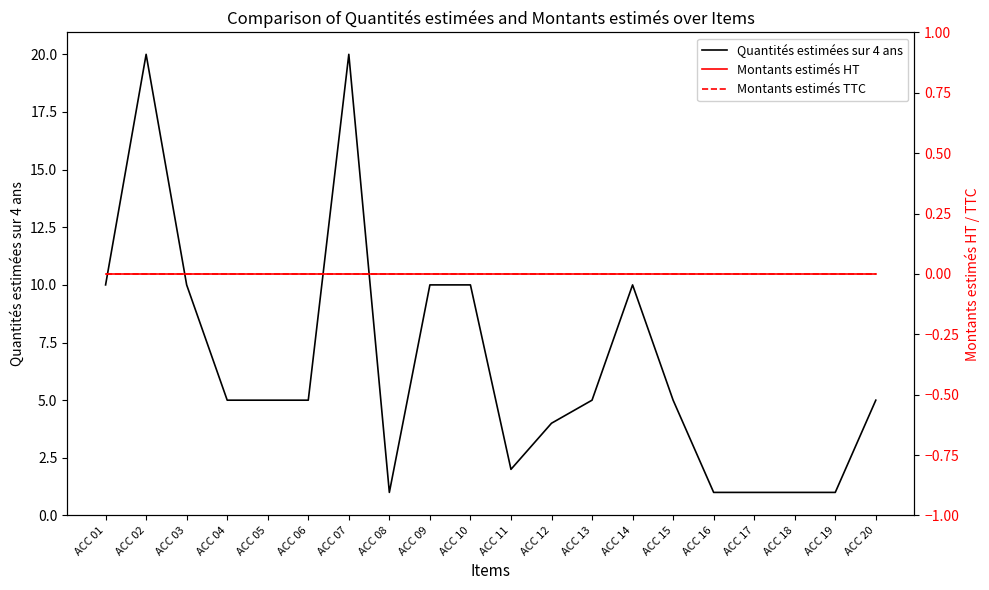

Does the chart display data point markers on the line(s)?

No